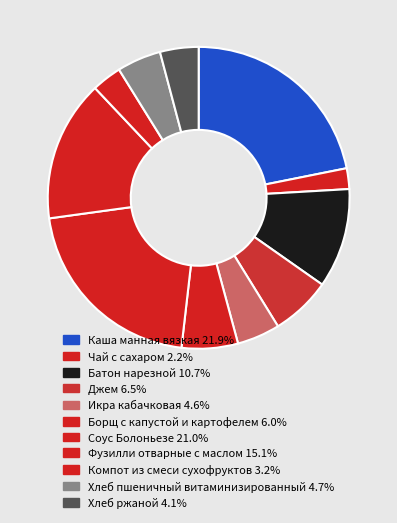

To the nearest percent, what portion does Борщ с капустой и картофелем represent?

6%